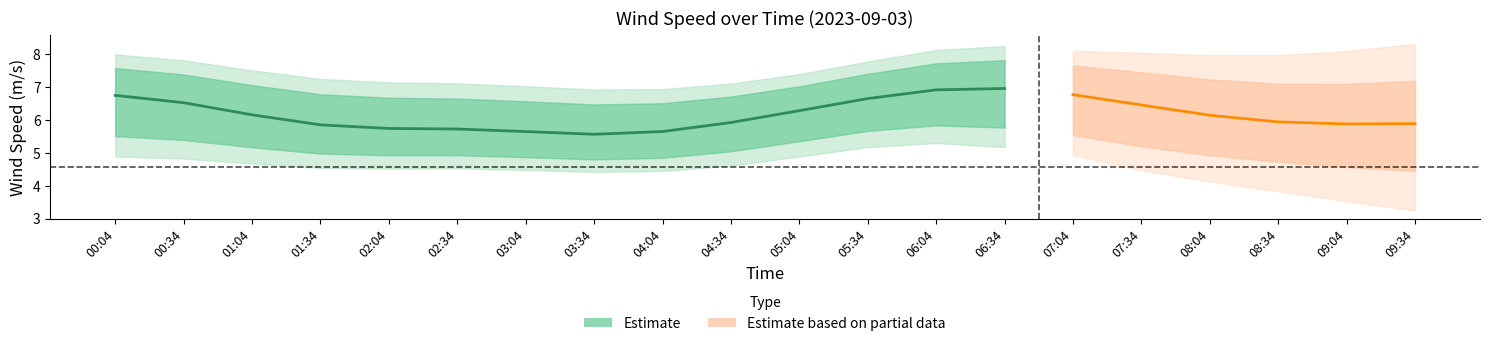

Which category has the highest value across all series?

06:34